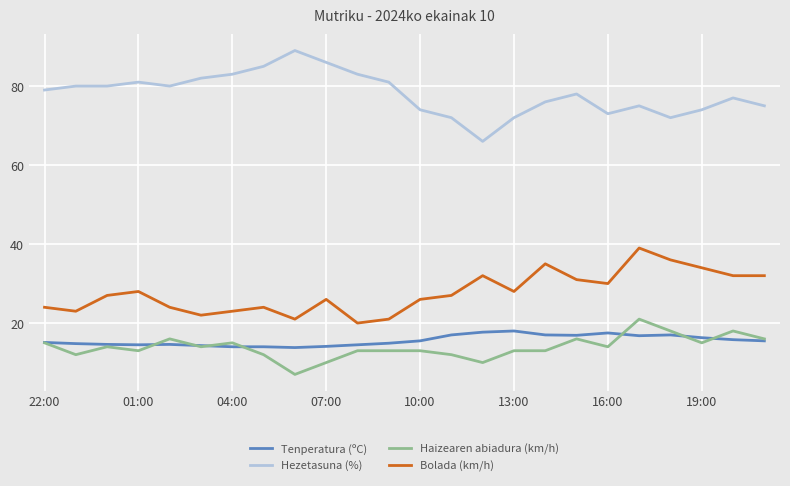

What is the greatest value displayed?

89.0